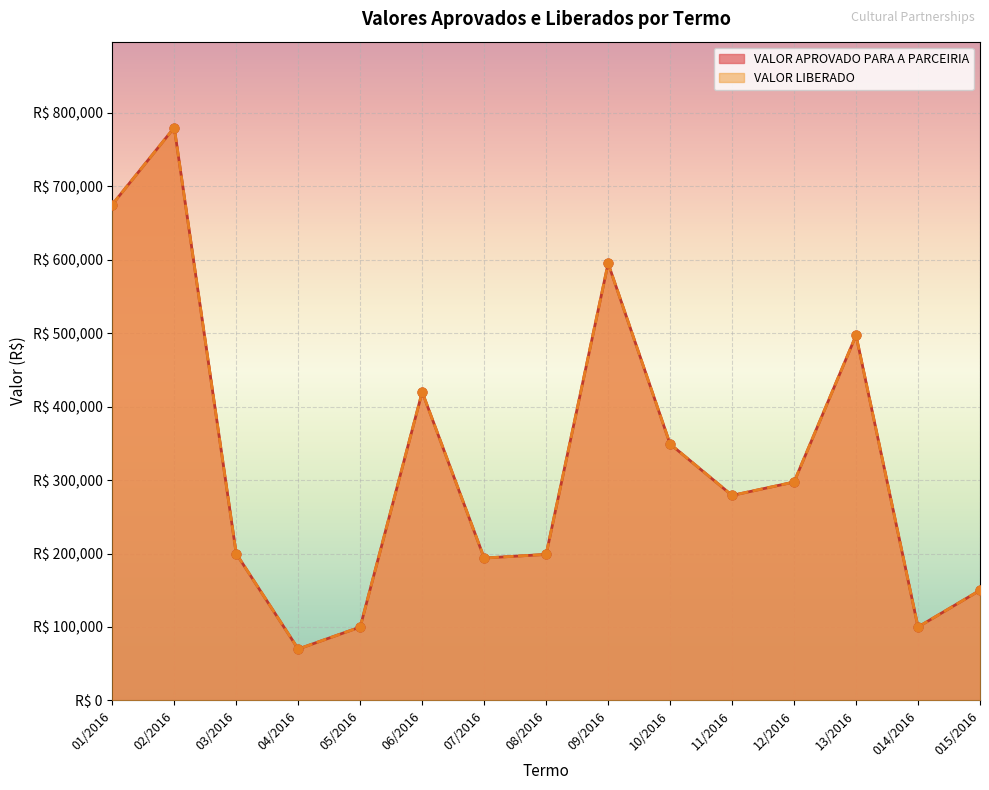

Which series has the widest spread of Y values?

VALOR APROVADO PARA A PARCEIRIA